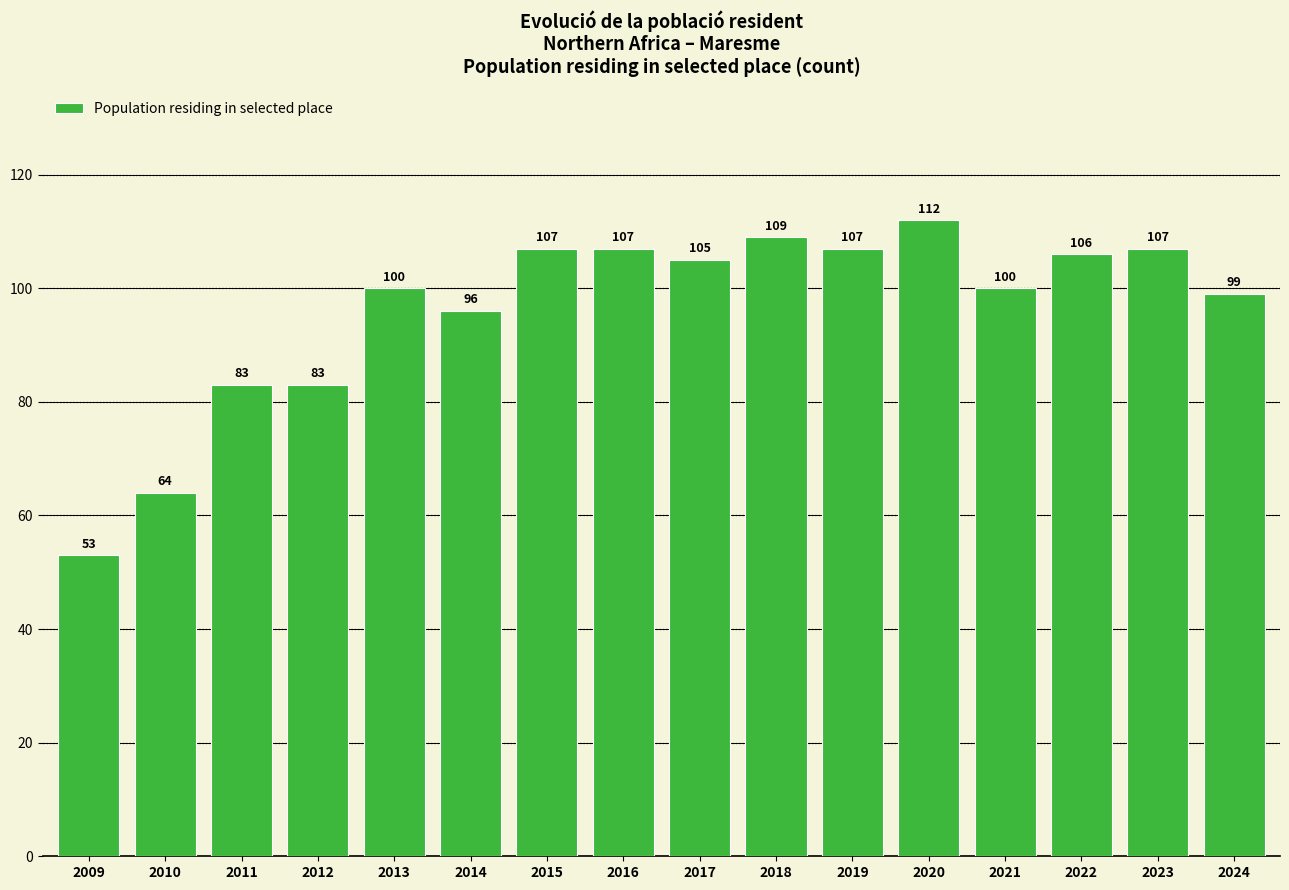

Count the number of data series in this chart.

1